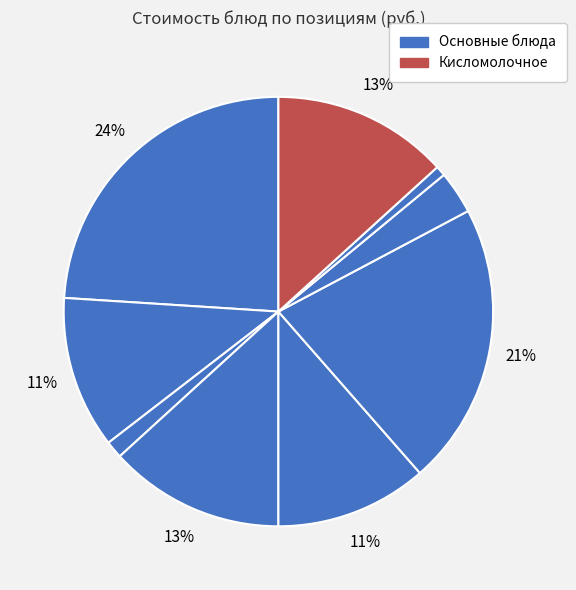

Count the number of slices in the pie.

9